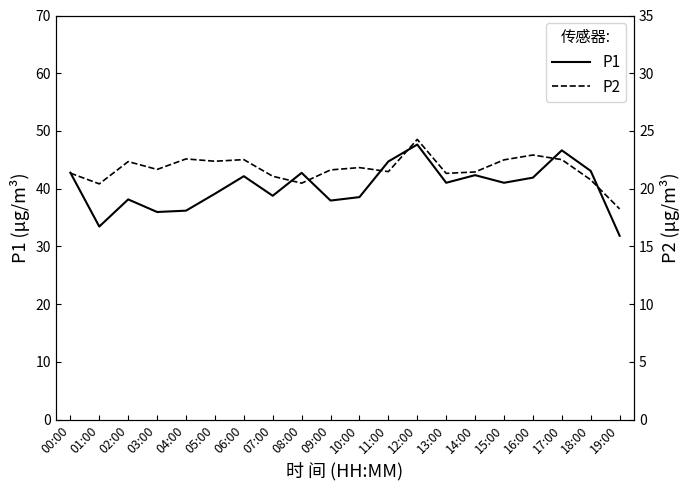

Which series changed the most between 15:00 and 16:00?

P1